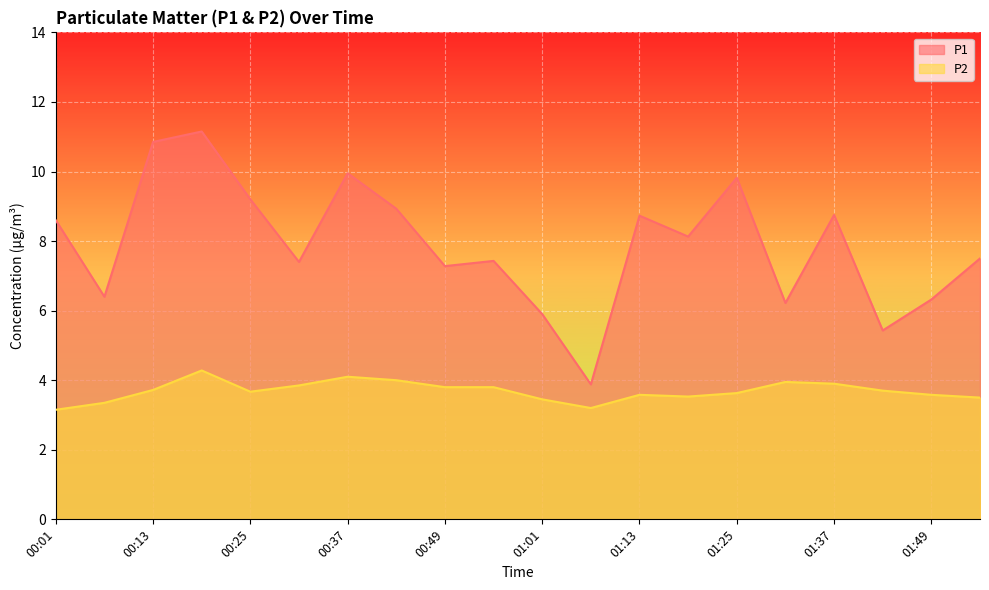

Read the P2 value at 01:37.

3.9